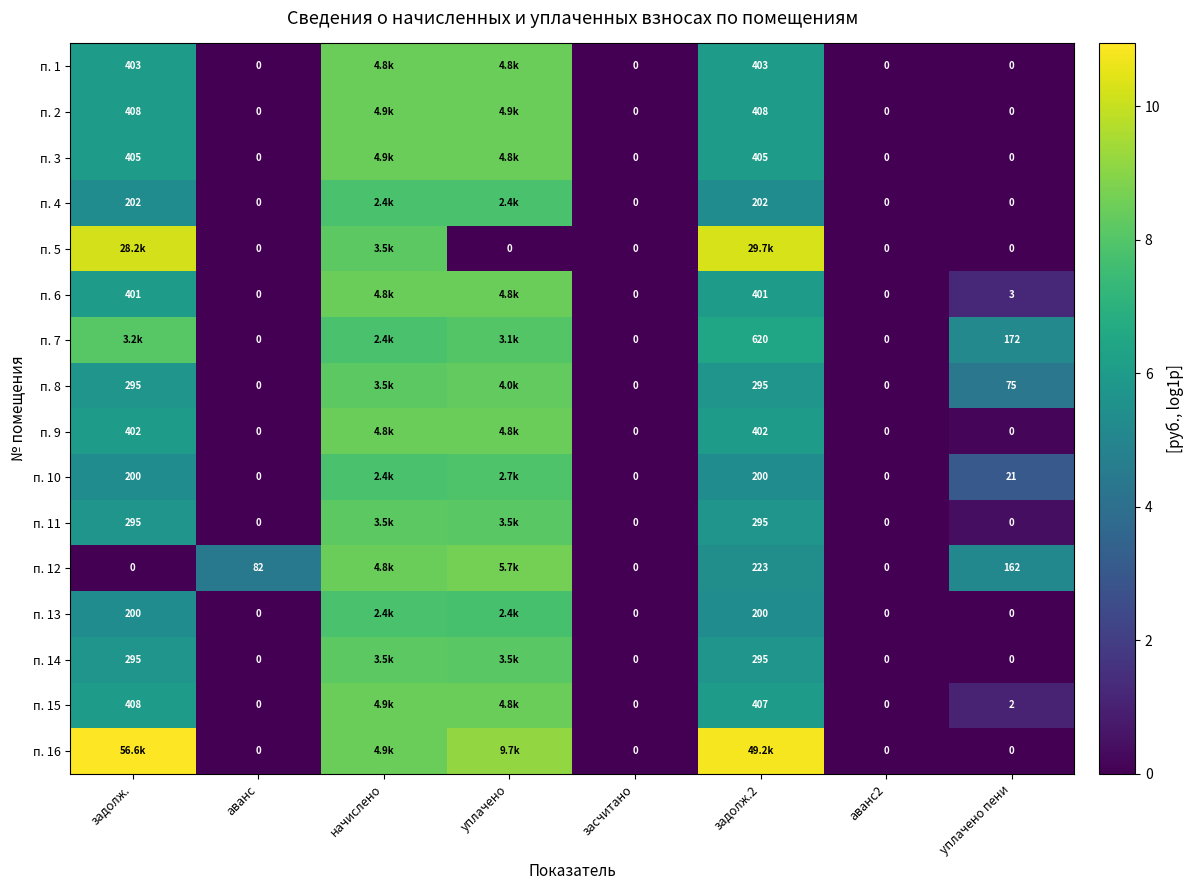

Which label corresponds to the smallest value in the chart?

аванс